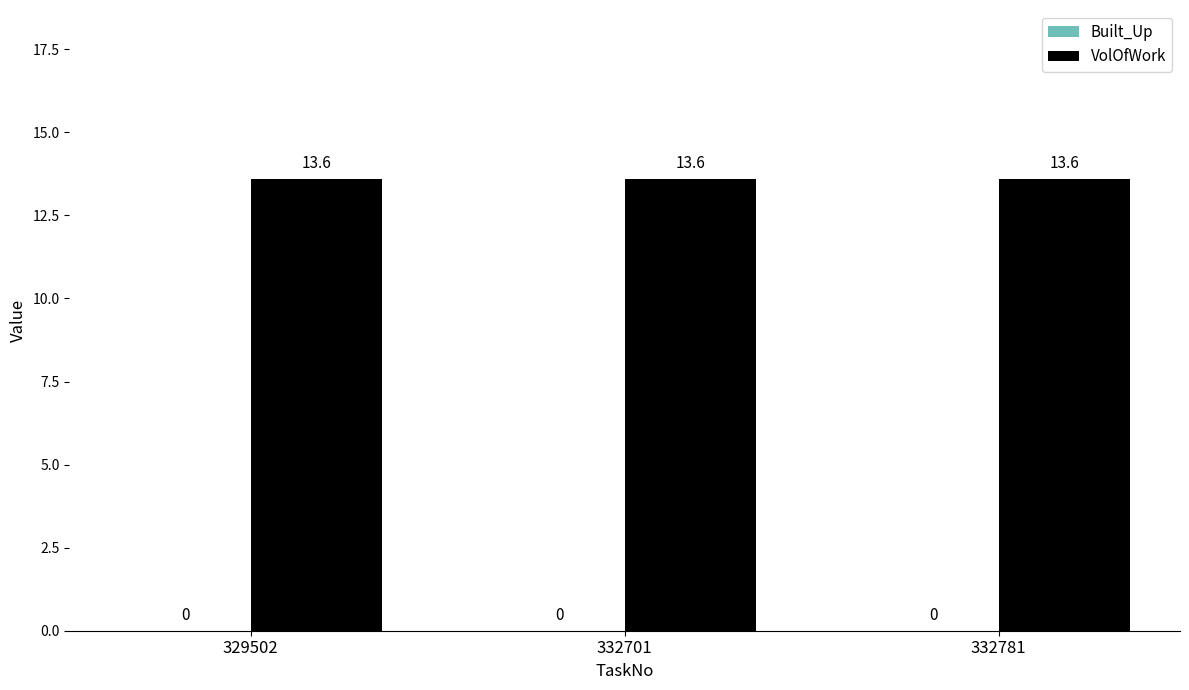

At how many categories does at least one series exceed 13?

3